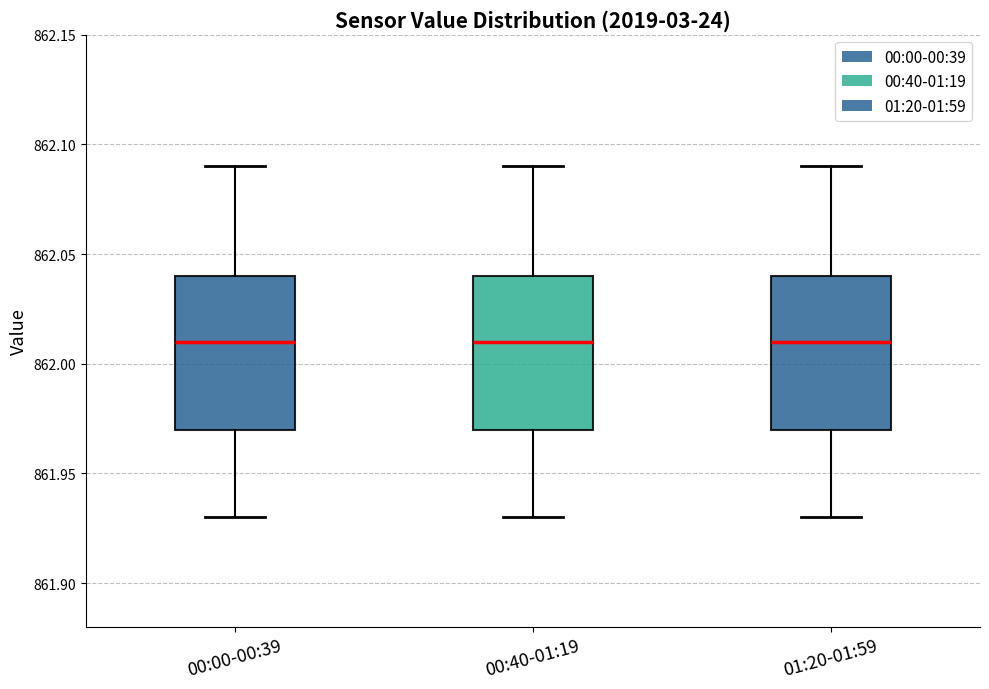

Reading left to right, transcribe this box plot: for each box, give where its median line is, the range the box spans, and where its two whiskers end, as read against the y-axis. The values are not printed on the chart, so give them approximately, as read against the axis.

00:00-00:39: median 862.01, box 861.97 to 862.04, whiskers 861.93 to 862.09
00:40-01:19: median 862.01, box 861.97 to 862.04, whiskers 861.93 to 862.09
01:20-01:59: median 862.01, box 861.97 to 862.04, whiskers 861.93 to 862.09